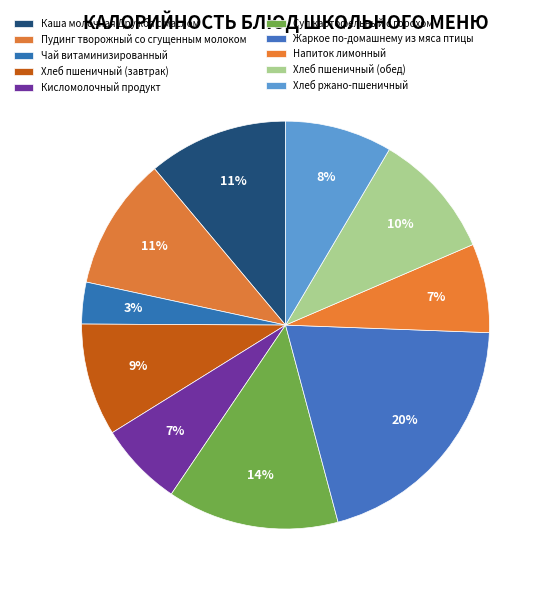

Is Суп картофельный с горохом the majority of the pie?

No